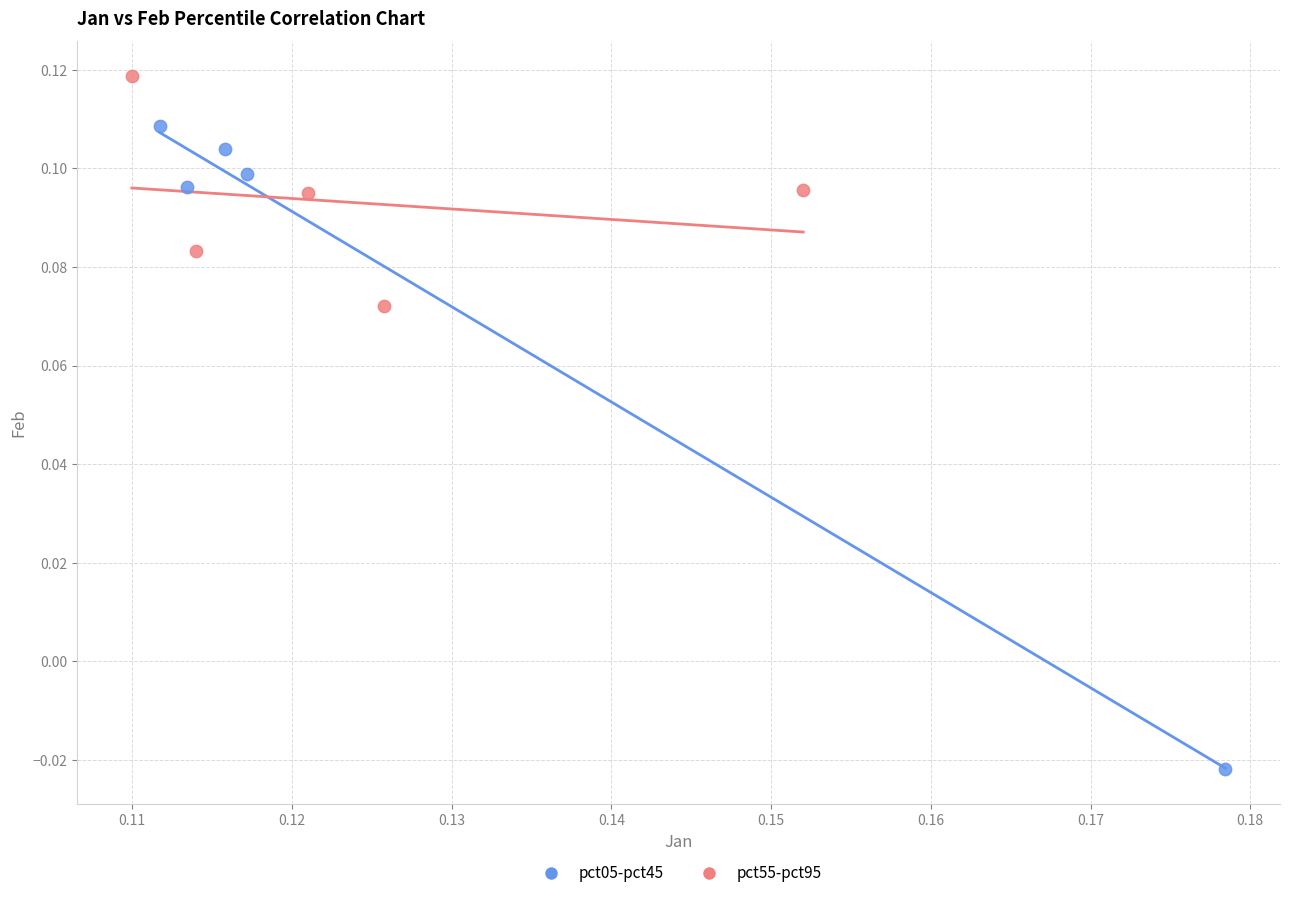

Which series contains the highest Y value?

pct55-pct95